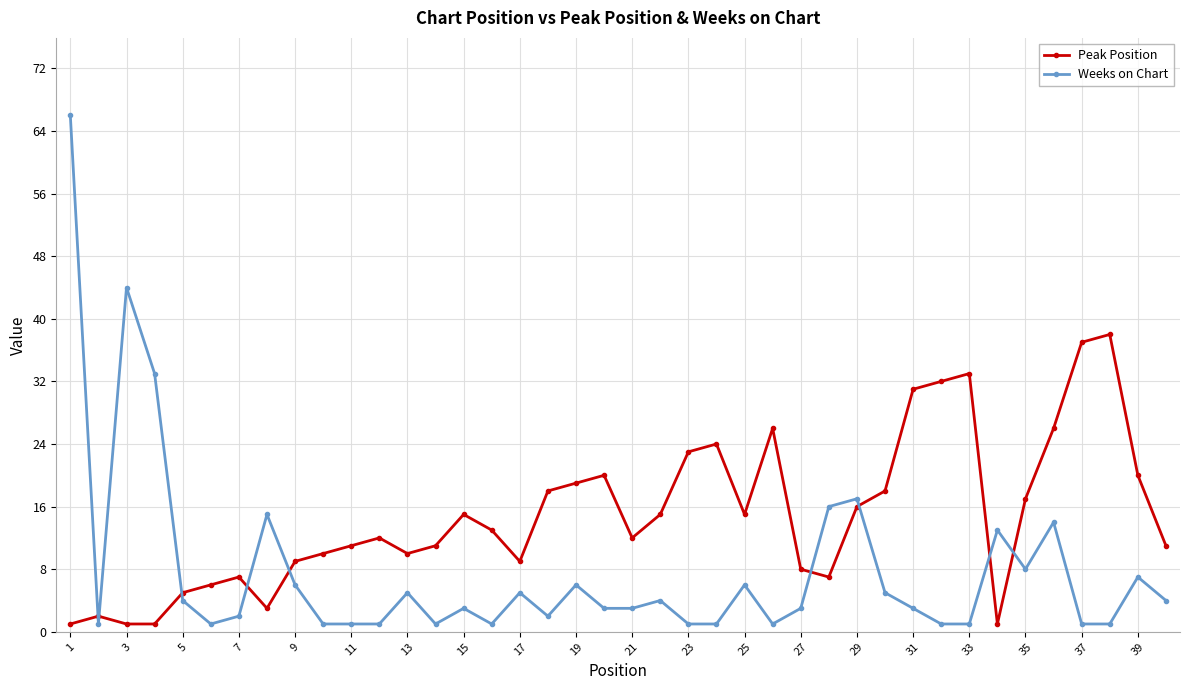

Rank the series by their maximum value, from lowest to highest.

Peak Position, Weeks on Chart